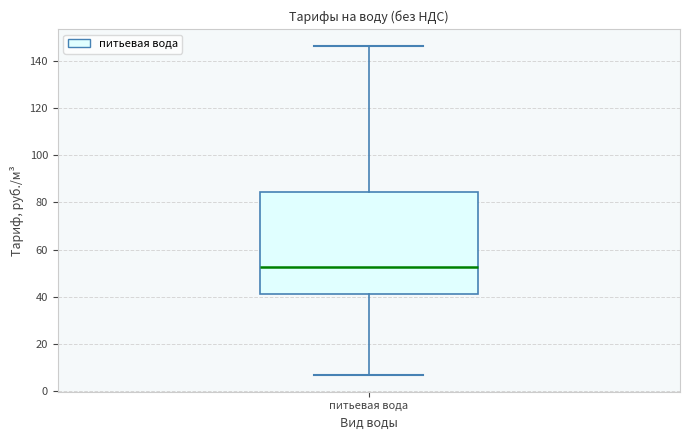

Where does the median line of the box for питьевая вода sit on the y-axis? The values are not printed on the chart, so give them approximately, as read against the axis.

52